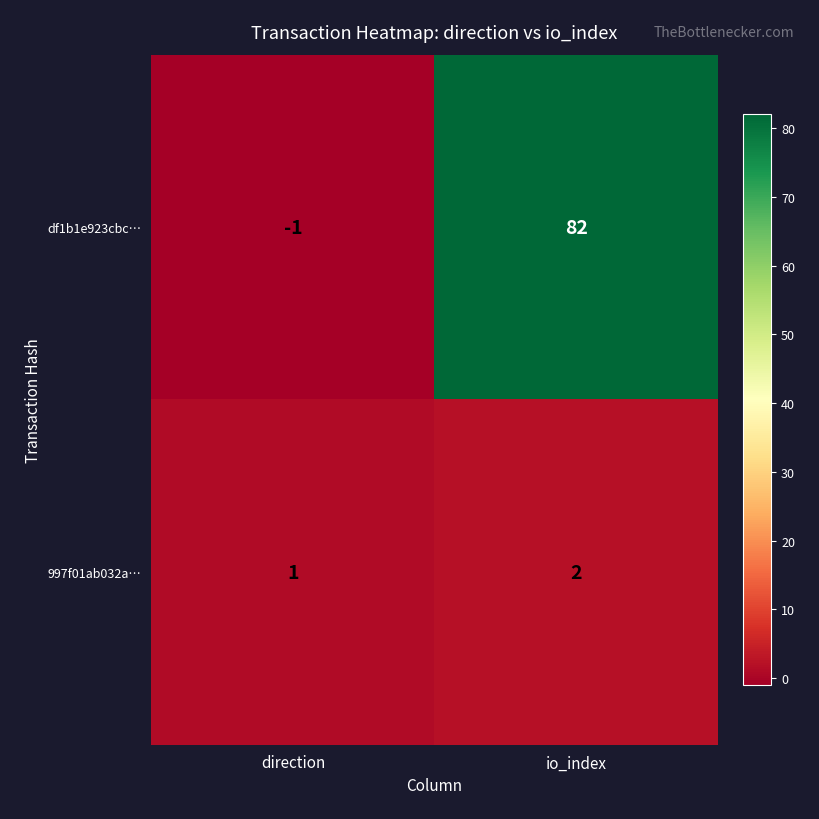

Reading right to left, what are all the values shown in this chart?

df1b1e923cbc…: io_index=82	direction=-1
997f01ab032a…: io_index=2	direction=1